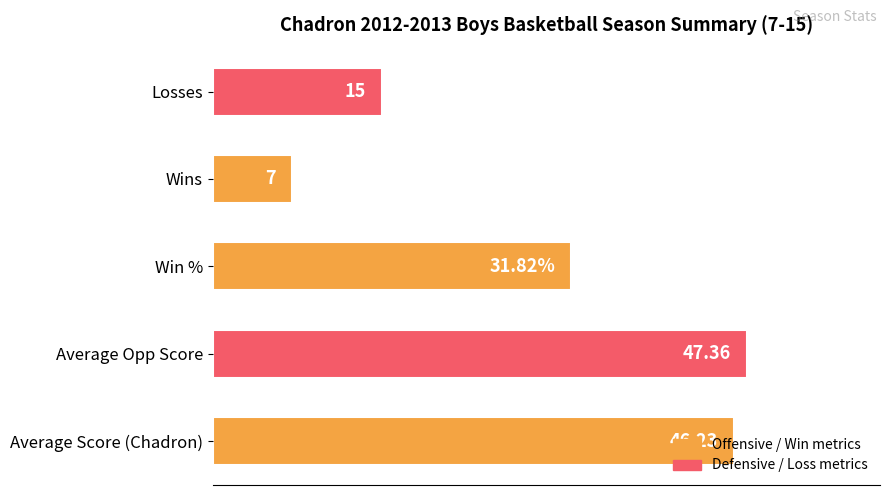

Between Average Opp Score and Wins, which is larger?

Average Opp Score